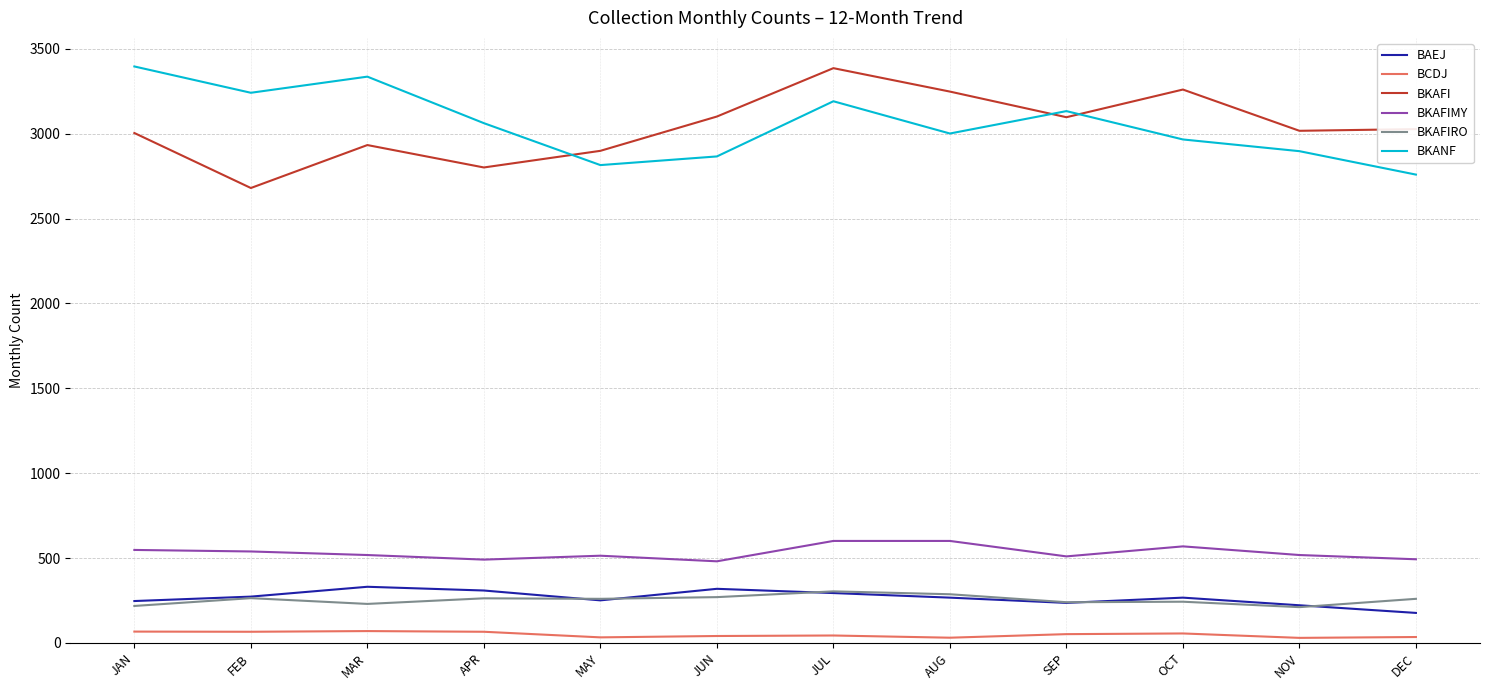

How many lines are shown in the chart?

6